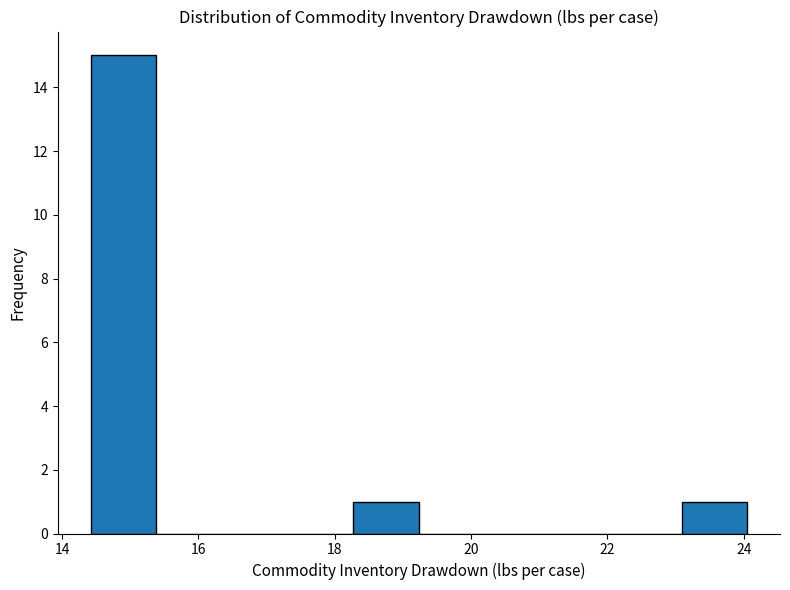

Reading left to right, transcribe this chart: for each bar, give the range it covers on the x-axis and its height. Neither the bar edges nor the heights are printed on the chart, so give them approximately, as read against the axes.

14.4 to 15.4: 15
15.4 to 16.4: 0
16.4 to 17.4: 0
17.4 to 18.2: 0
18.2 to 19.2: 1
19.2 to 20.2: 0
20.2 to 21.2: 0
21.2 to 22.2: 0
22.2 to 23.0: 0
23.0 to 24.0: 1